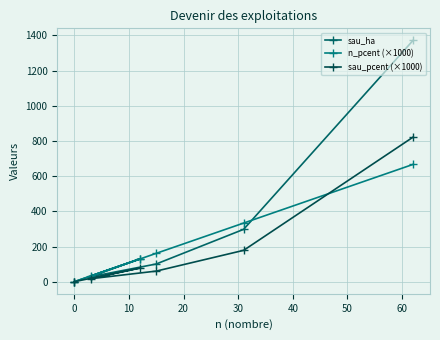

What is the highest value of the sau_pcent (×1000) series?

821.6